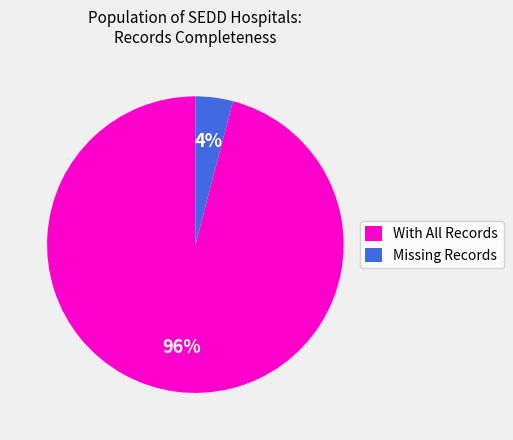

Is the sum of Missing Records and With All Records greater than half?

Yes